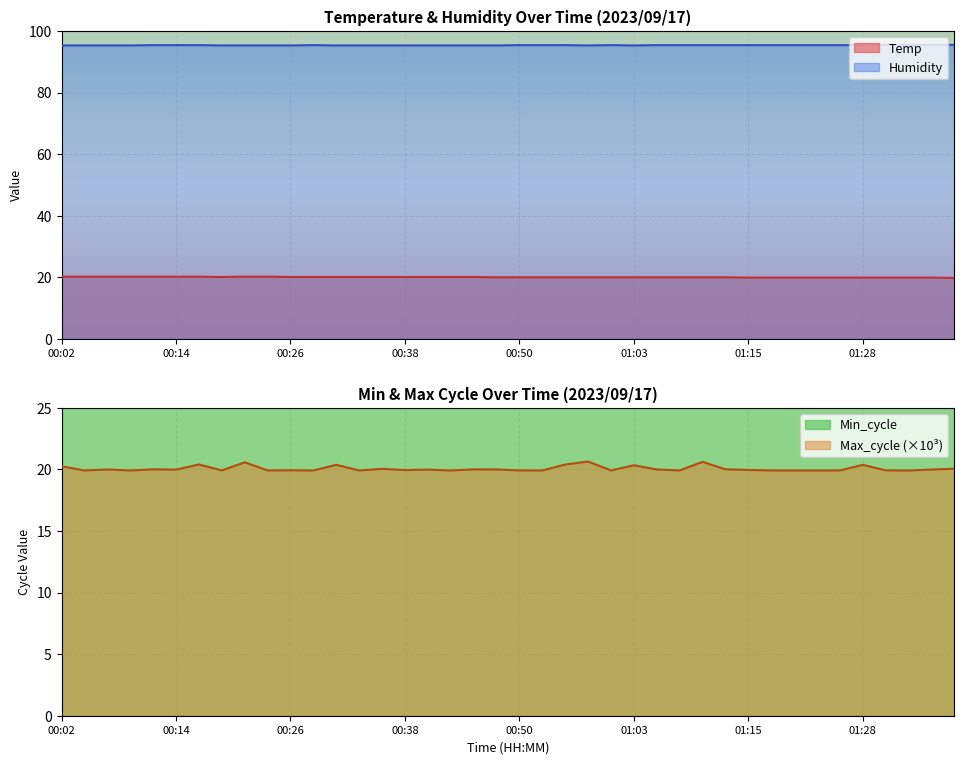

What value does the Max_cycle series have at 01:25?

19.9